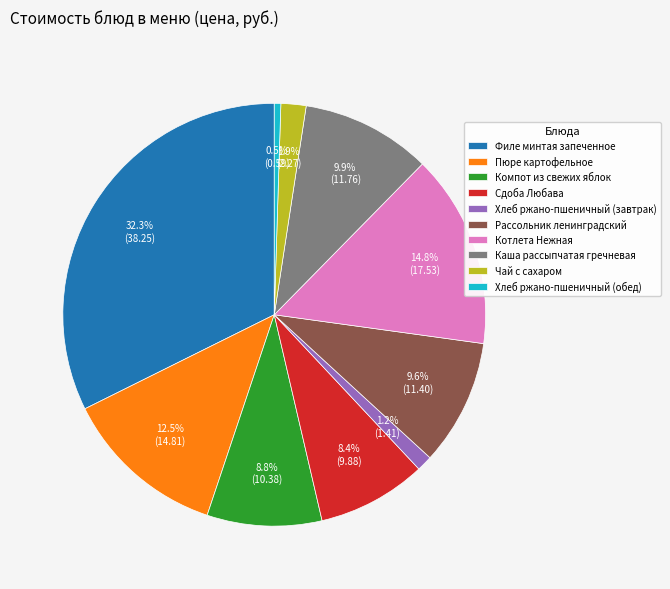

The Пюре картофельное slice represents 4% of the pie. True or false?

False